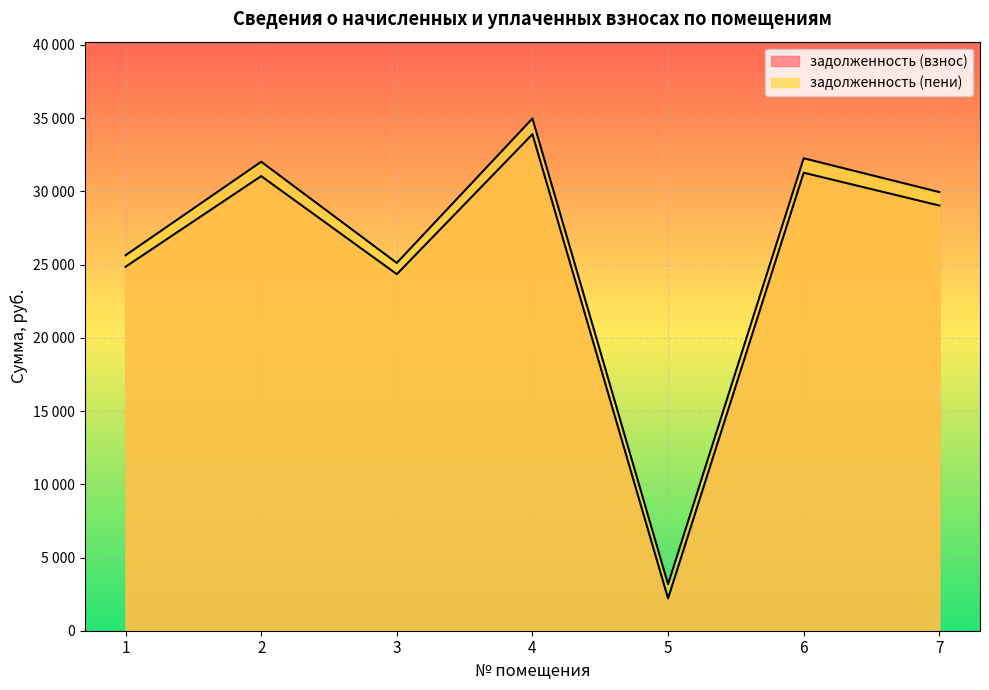

Reading right to left, extract all data points from this chart.

задолженность (взнос): 7=29035.7	6=31273.7	5=2206.7	4=33906.5	3=24347.5	2=31044.0	1=24854.2
задолженность (пени): 7=29952.7	6=32261.4	5=3177.6	4=34977.3	3=25116.4	2=32024.4	1=25639.1